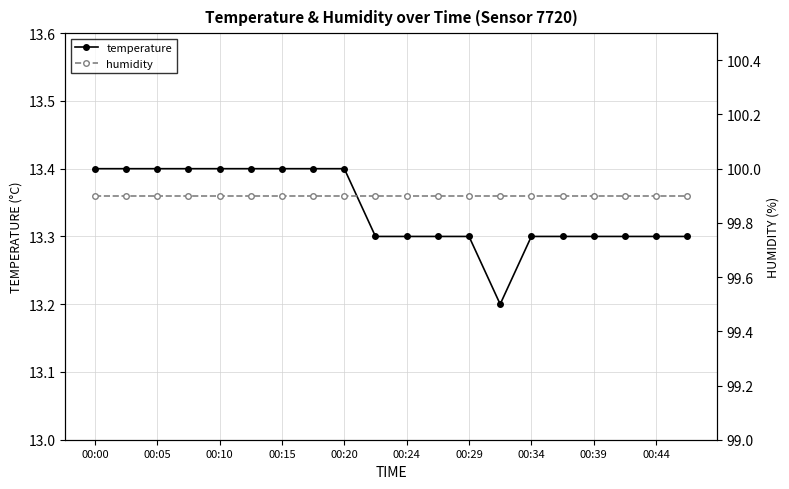

The temperature series shows 6.0 at 00:24. True or false?

False